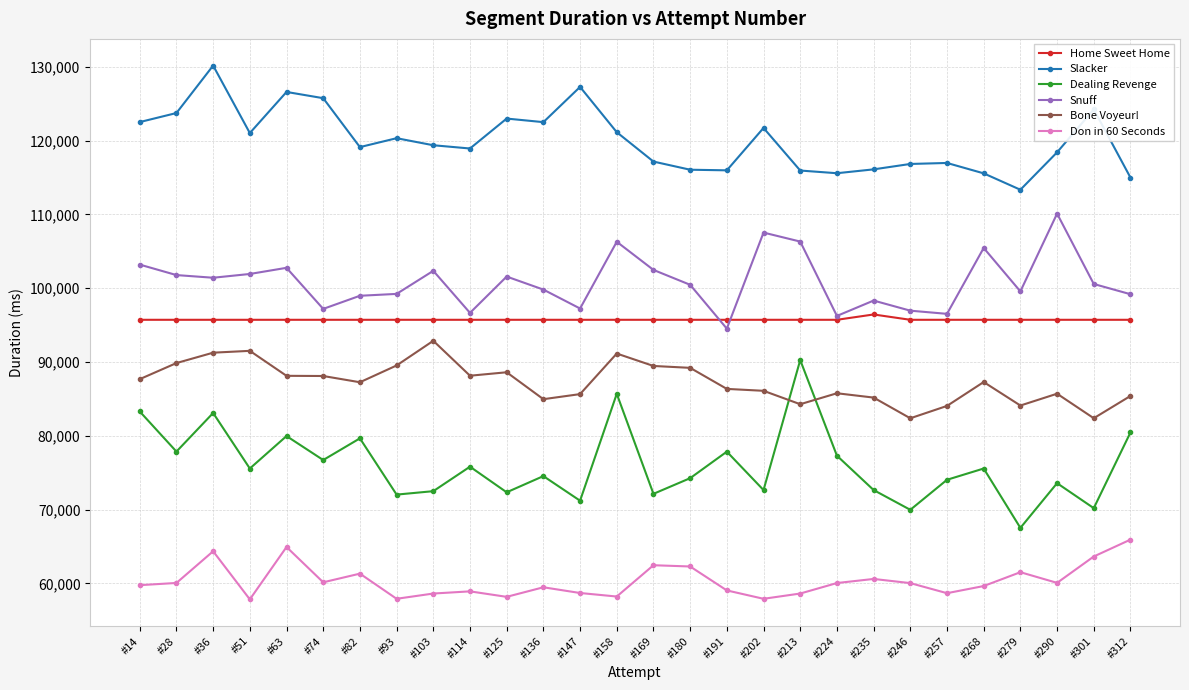

How many values in the Bone Voyeur! series are below 87294?

14